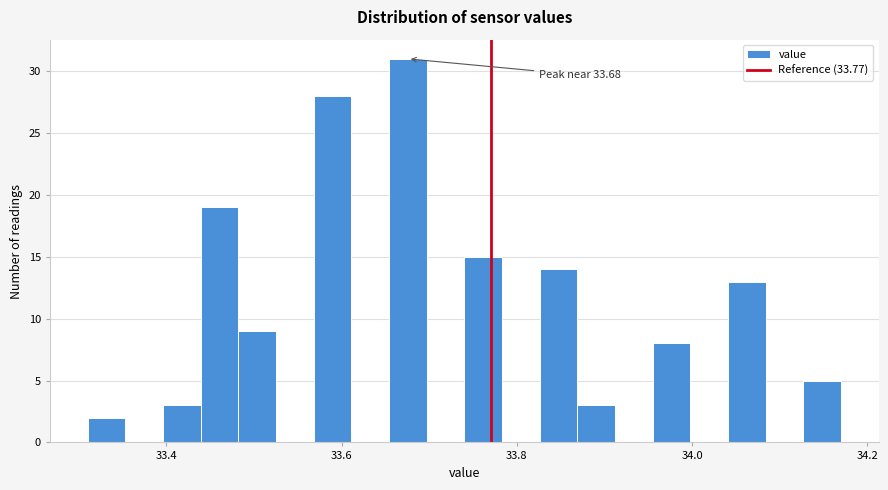

Around what value on the x-axis is the tallest bar? Give the approximate position of its centre, as read against the axis.

33.68